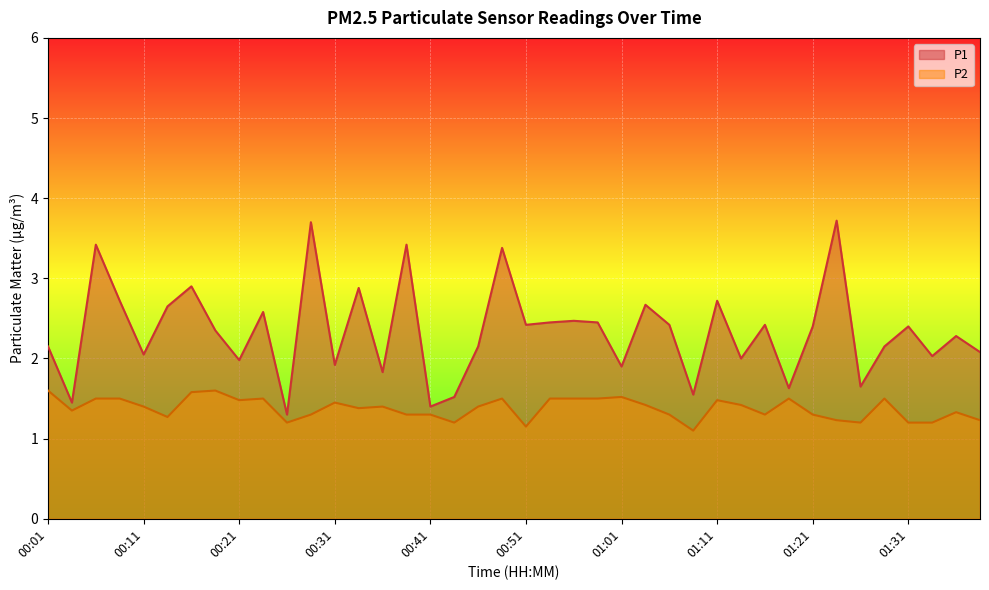

True or false: P2 and P1 cross at least once.

False